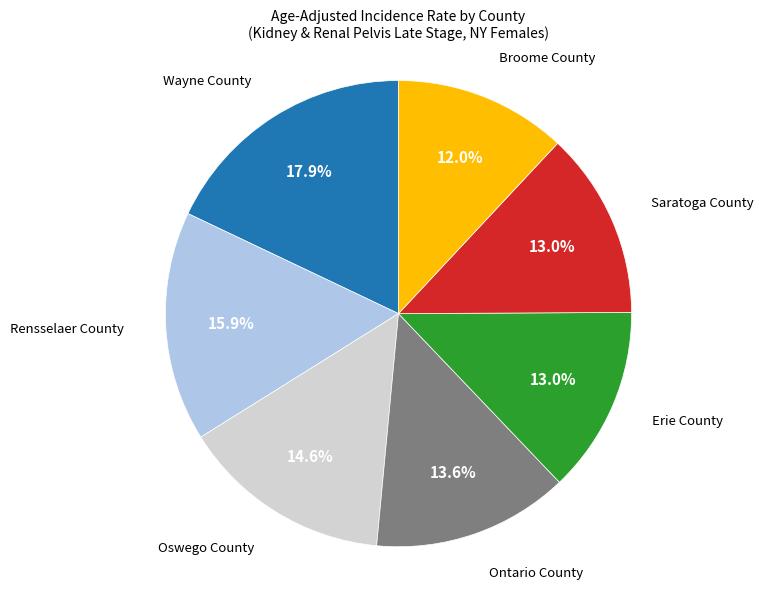

Is there any slice that represents more than half of the pie?

No